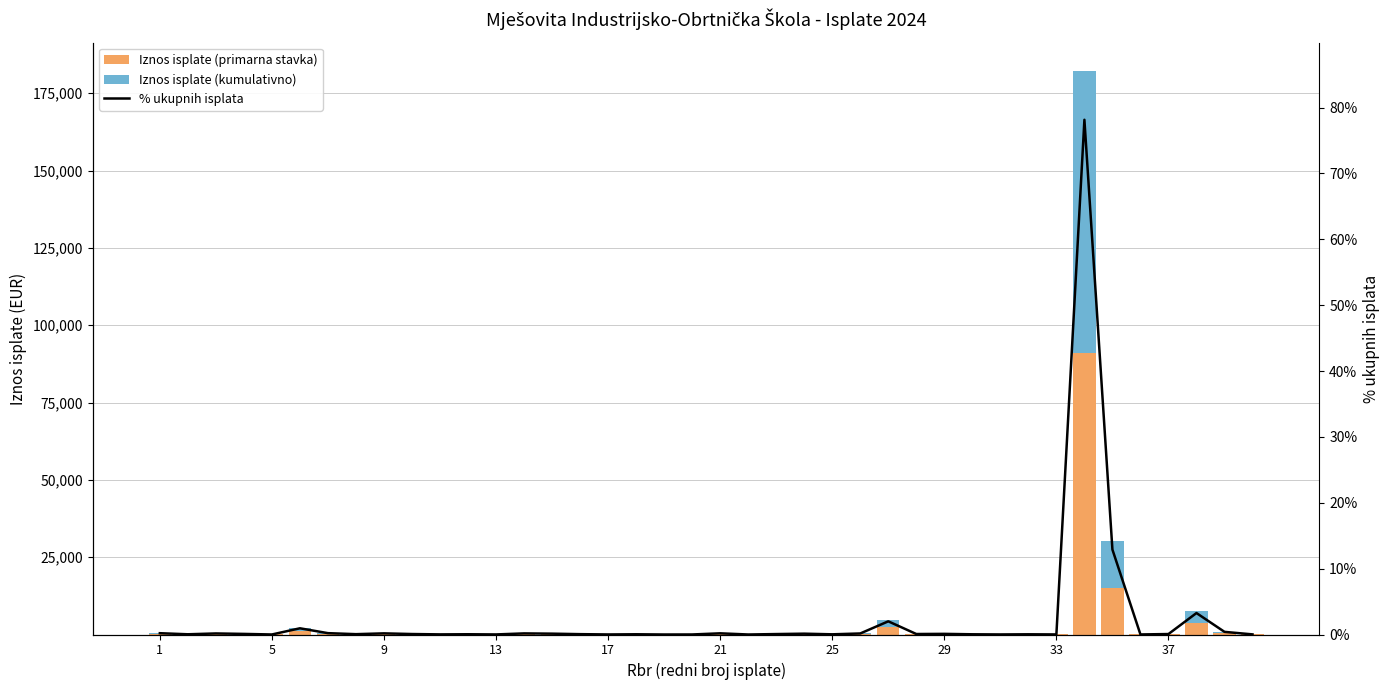

Reading left to right, transcribe all the data shown in this chart.

Iznos isplate (primarna stavka): 231.1	39.7	186.6	105.9	4.3	1100.0	239.1	60.0	202.5	83.6	21.2	45.2	12.5	195.0	150.0	61.4	10.3	40.5	1.4	5.9	209.5	1.4	77.7	147.3	33.2	184.1	2333.2	86.1	114.1	37.7	11.6	36.9	12.9	91143.4	15038.7	9.6	82.3	3799.9	467.8	22.2
Iznos isplate (kumulativno): 231.1	39.7	186.6	105.9	4.3	1100.0	239.1	60.0	202.5	83.6	21.2	45.2	12.5	195.0	150.0	61.4	10.3	40.6	1.4	5.9	209.5	1.4	77.7	147.3	33.2	184.1	2333.2	86.1	114.1	37.7	11.6	36.9	12.9	91143.4	15038.7	9.6	82.3	3799.9	467.8	22.2
% ukupnih isplata: 0.2	0.0	0.2	0.1	0.0	0.9	0.2	0.1	0.2	0.1	0.0	0.0	0.0	0.2	0.1	0.1	0.0	0.0	0.0	0.0	0.2	0.0	0.1	0.1	0.0	0.2	2.0	0.1	0.1	0.0	0.0	0.0	0.0	78.1	12.9	0.0	0.1	3.3	0.4	0.0